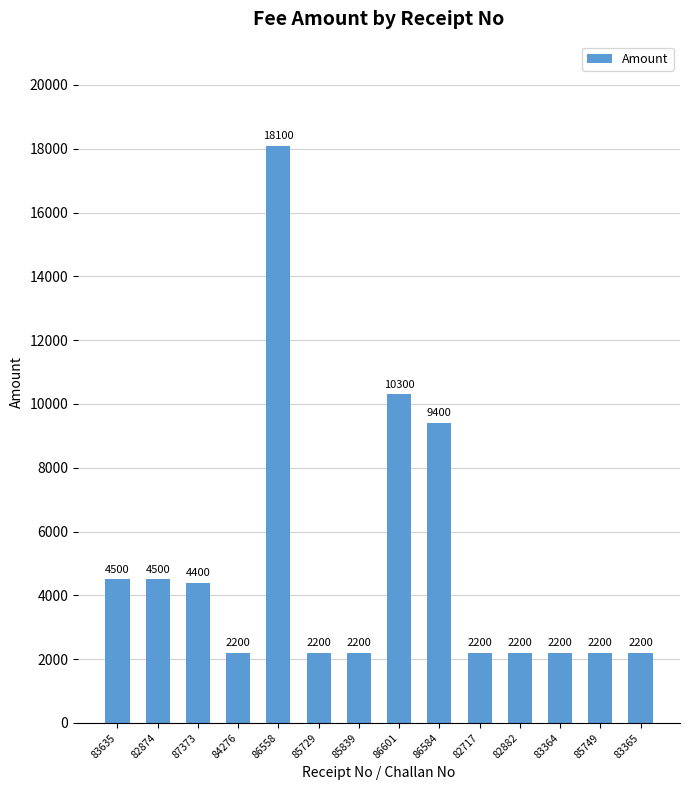

The value at 85749 is 2200. True or false?

True